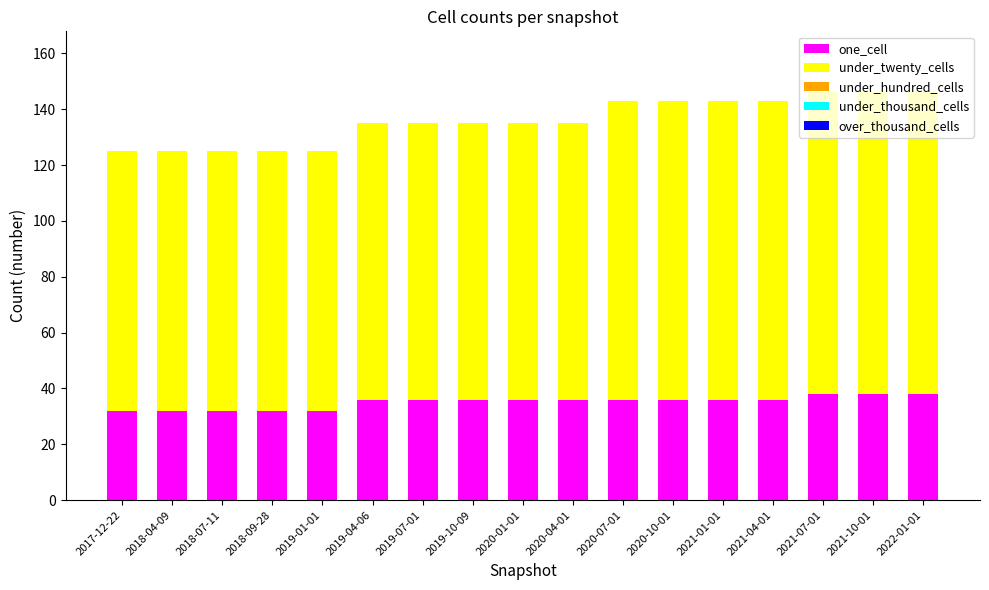

Is it true that one_cell equals 18 at 2018-04-09?

False